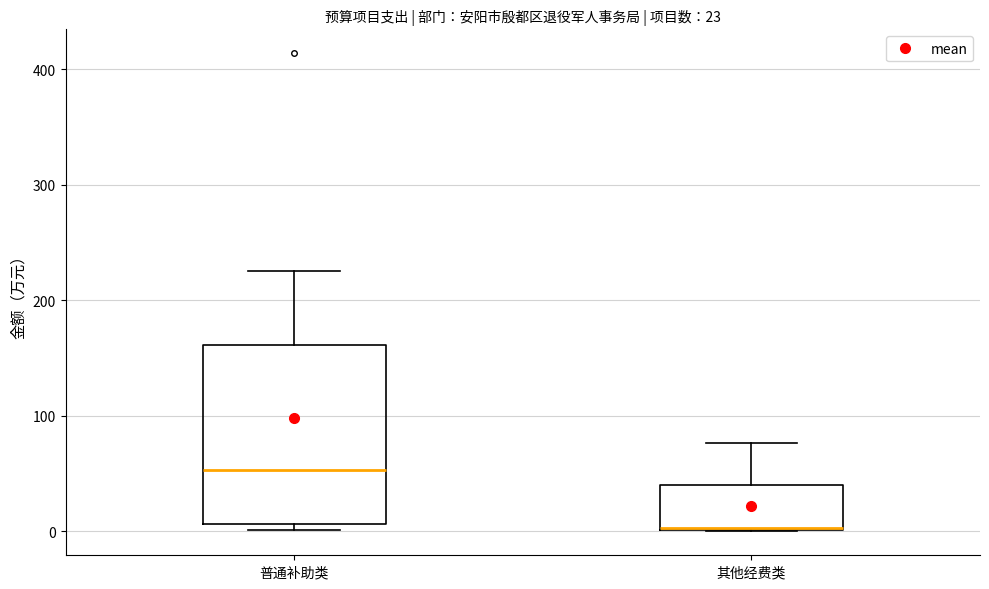

Comparing the boxes themselves (not the whiskers), which one is the tallest?

普通补助类